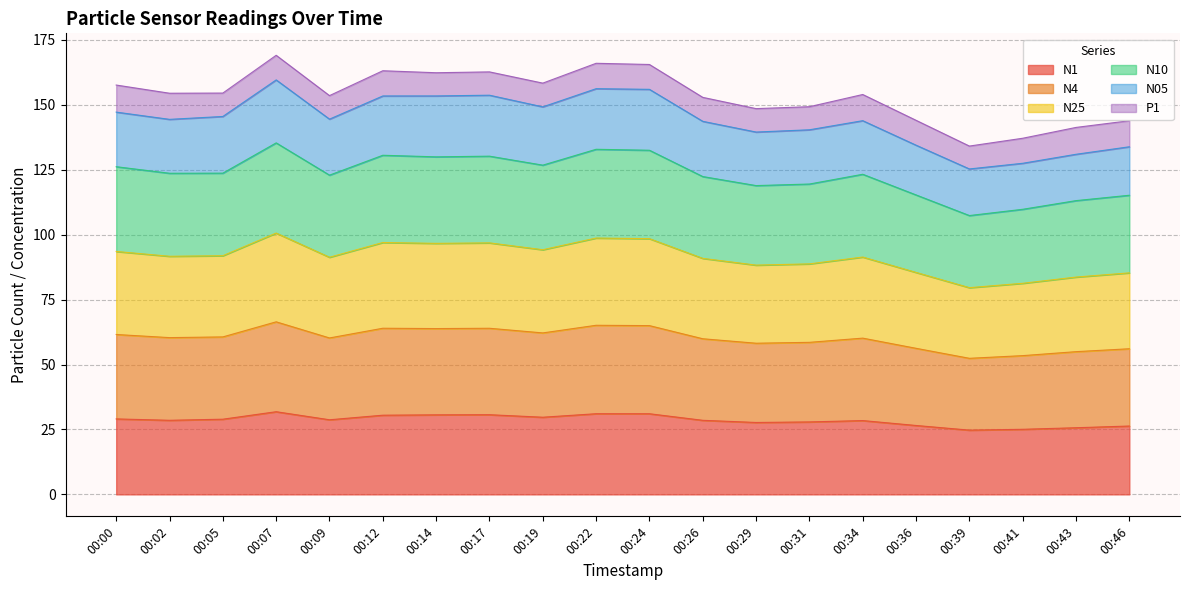

Which series has the widest spread of values?

N25